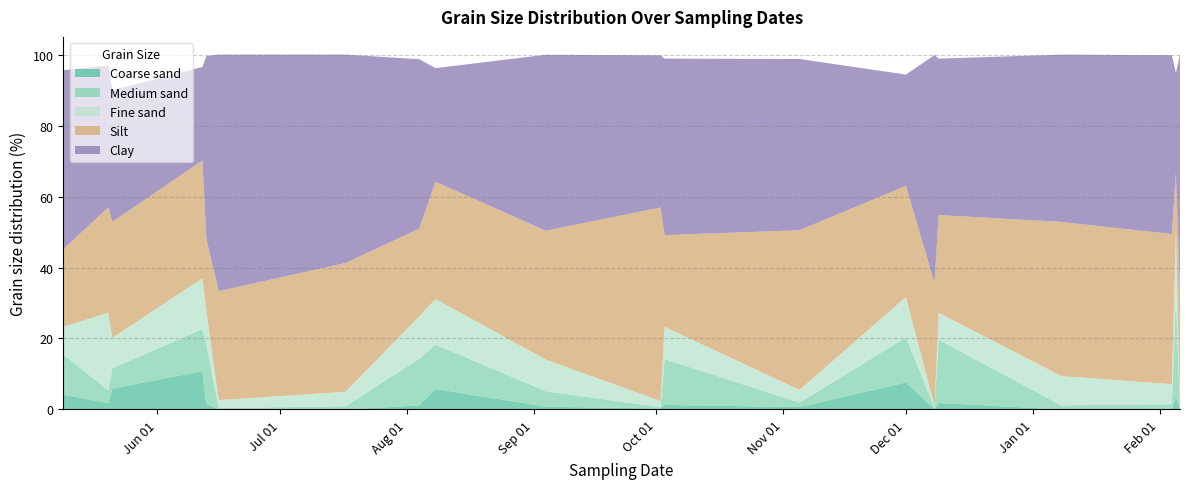

What is the maximum value for Coarse sand?

10.8